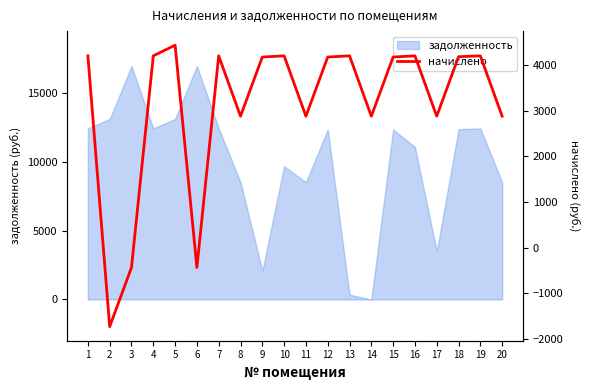

At which label is the value closest to 1350?

8